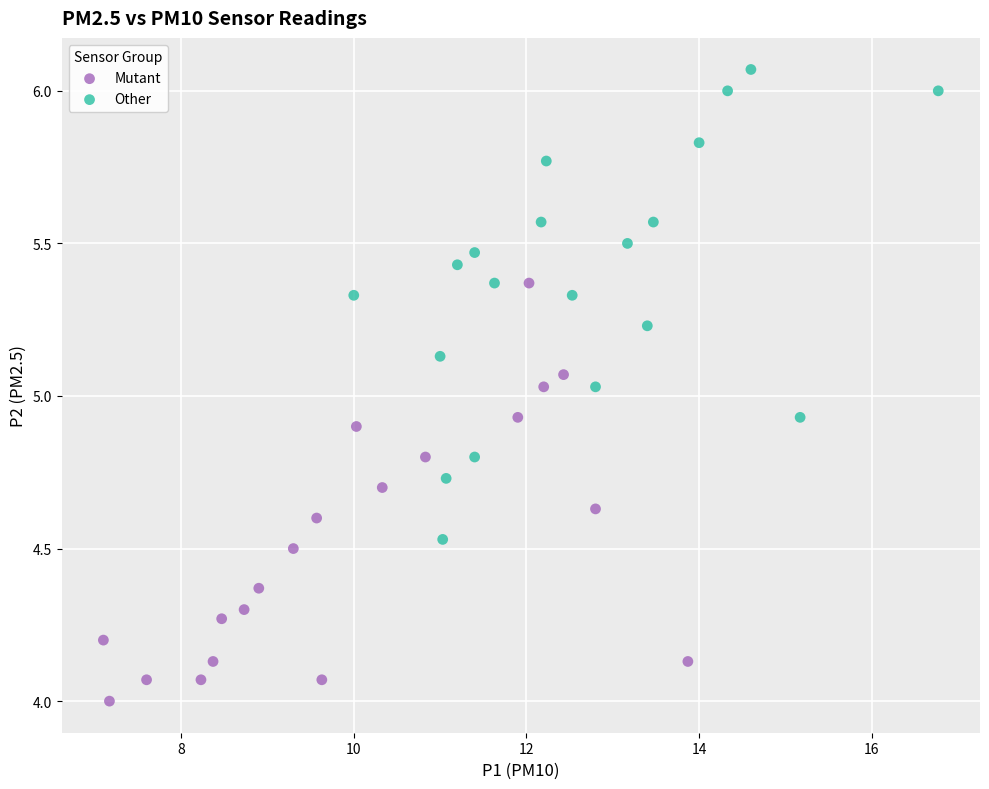

Which series contains the highest Y value?

Other